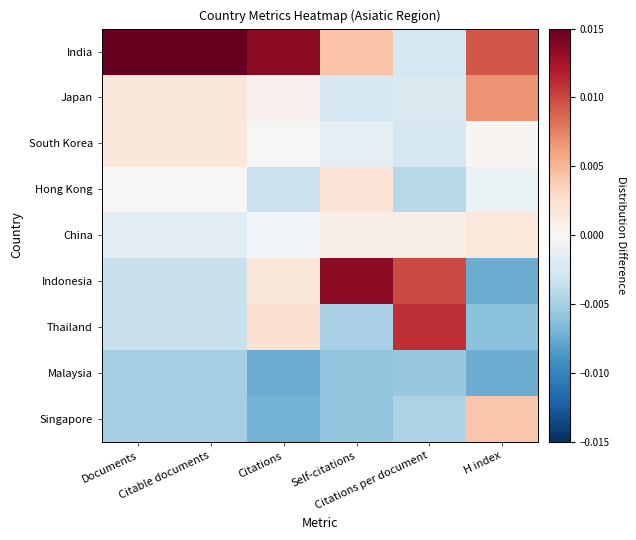

List the series in order of their peak value, lowest first.

Malaysia, China, South Korea, Hong Kong, Singapore, Japan, Thailand, Indonesia, India